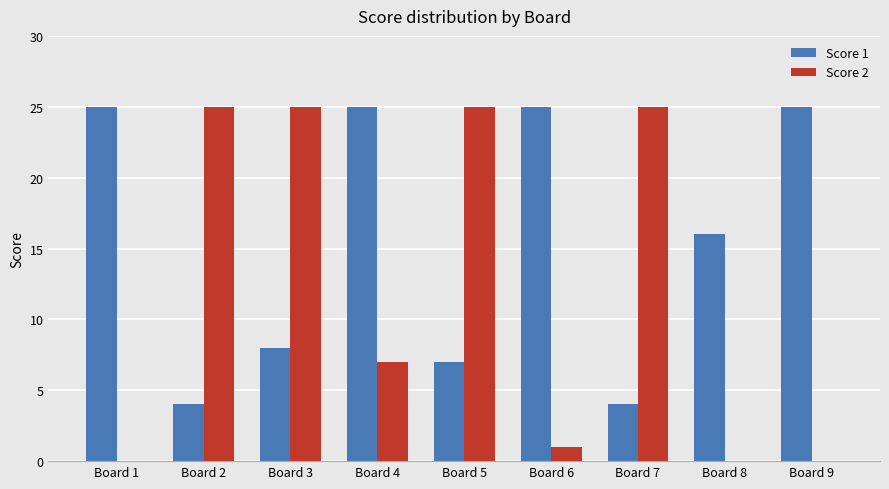

Count the number of data series in this chart.

2